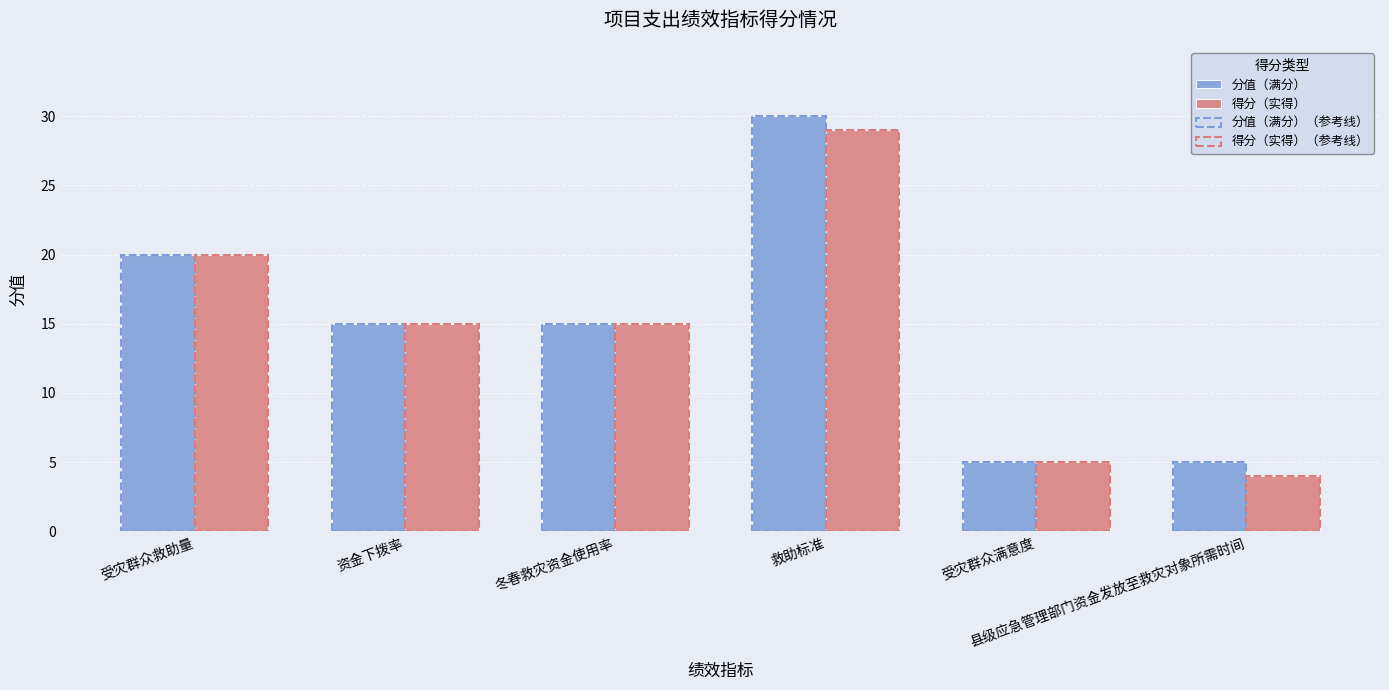

Count the number of data series in this chart.

4